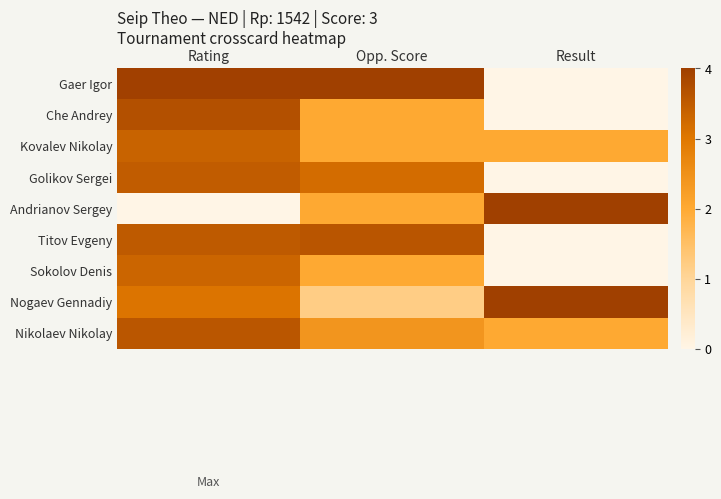

What is the difference between the highest and lowest values at Opp. Score?

2.8